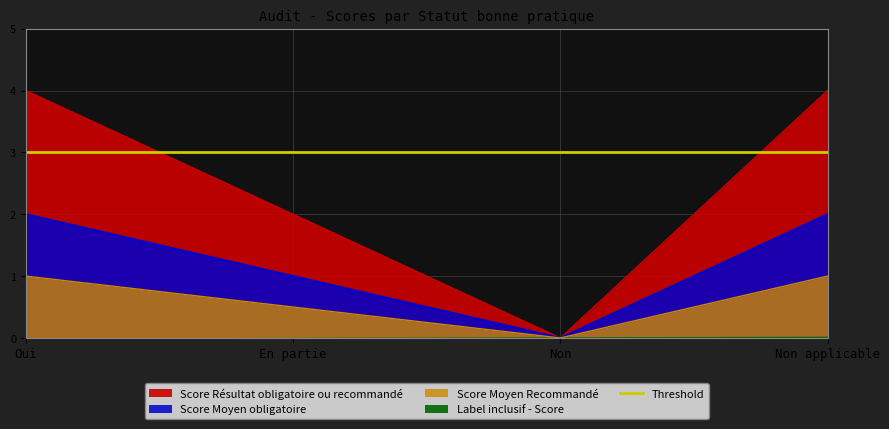

What is the maximum value shown in the chart?

4.0